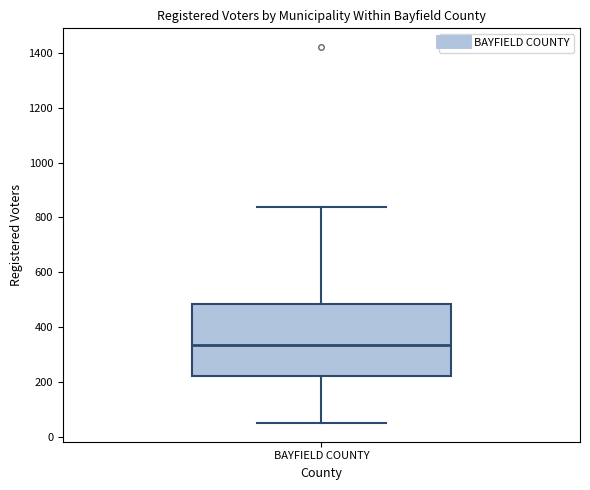

Read this box plot against the y-axis: the position of the median line, the range covered by the box, and the ends of both whiskers. The values are not printed on the chart, so give them approximately, as read against the axis.

median 340, box 220 to 480, whiskers 60 to 840